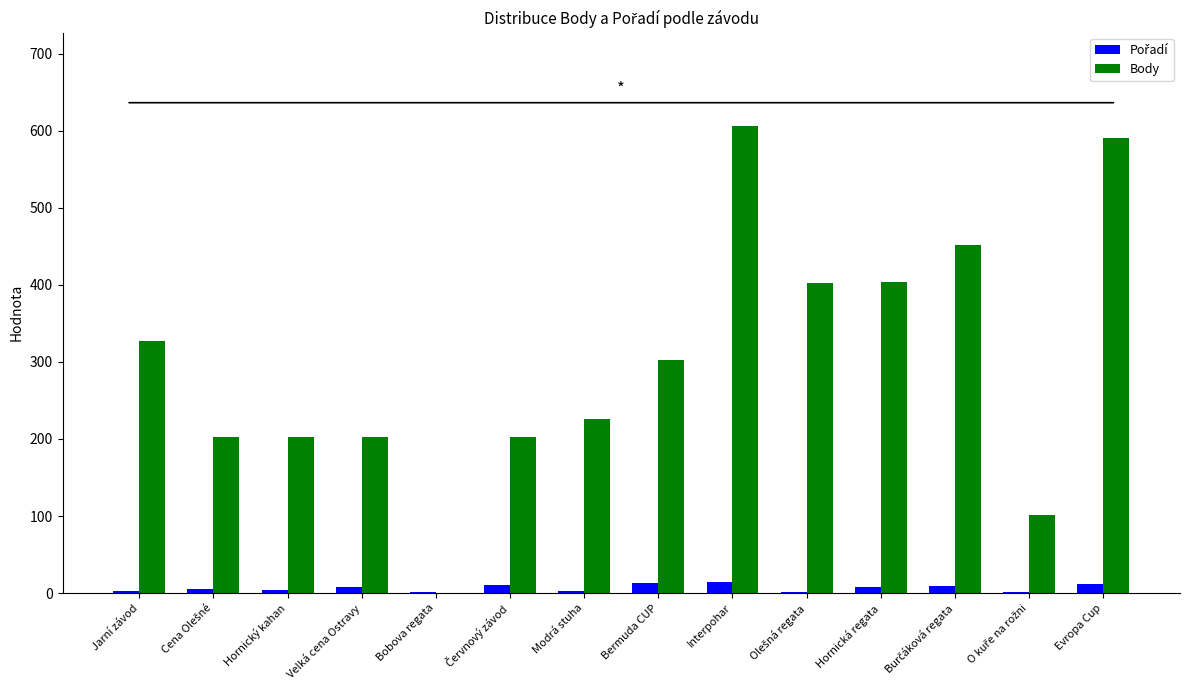

Which series has the largest total across all categories?

Body